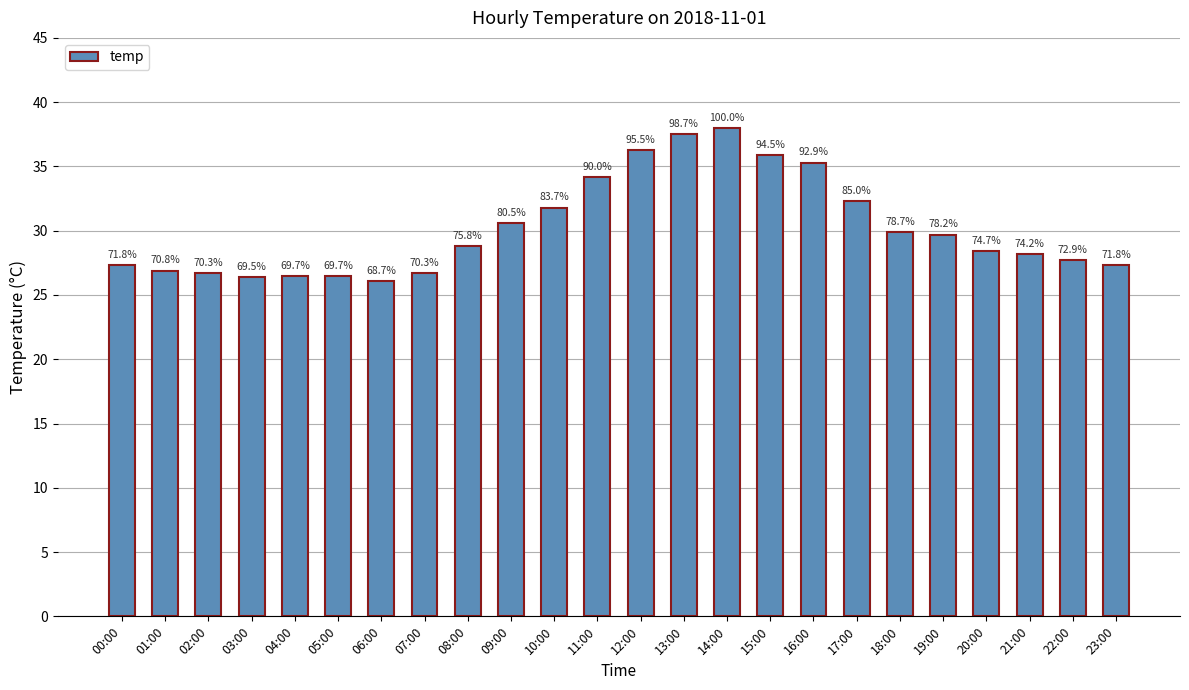

Does the chart contain any negative values?

No